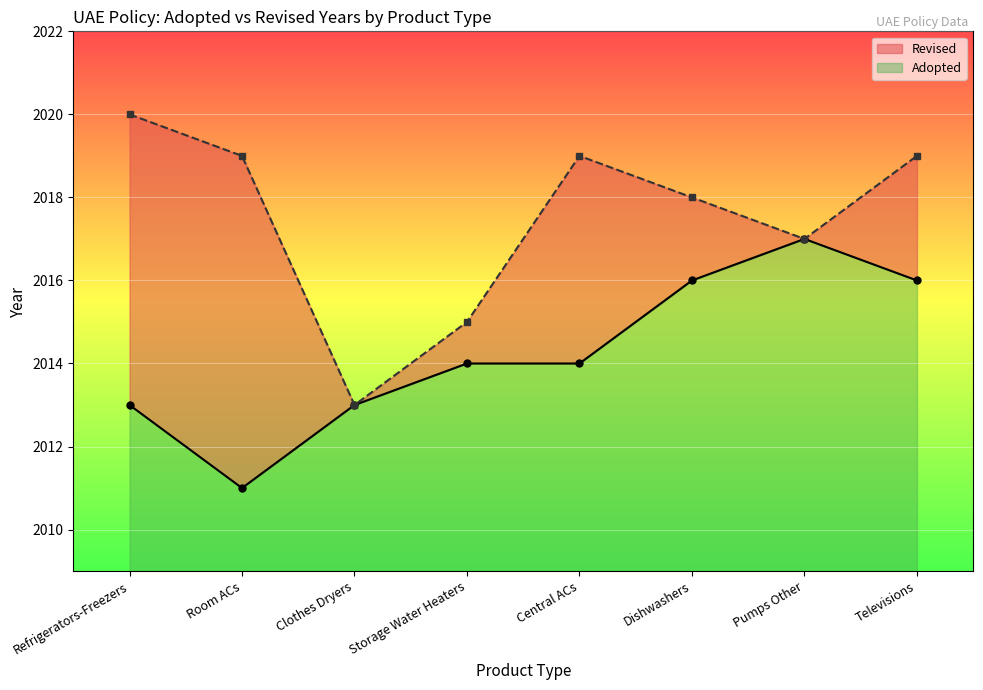

At which category does the data reach its first local valley?

Room ACs